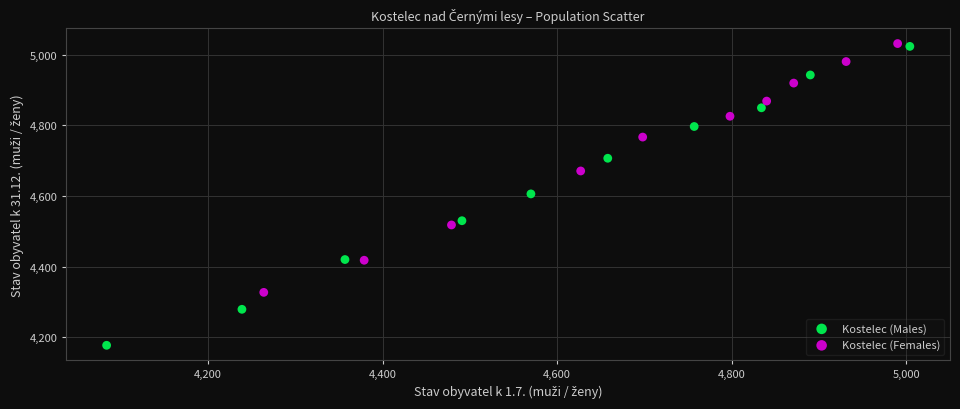

Which series contains the highest Y value?

Kostelec (Females)